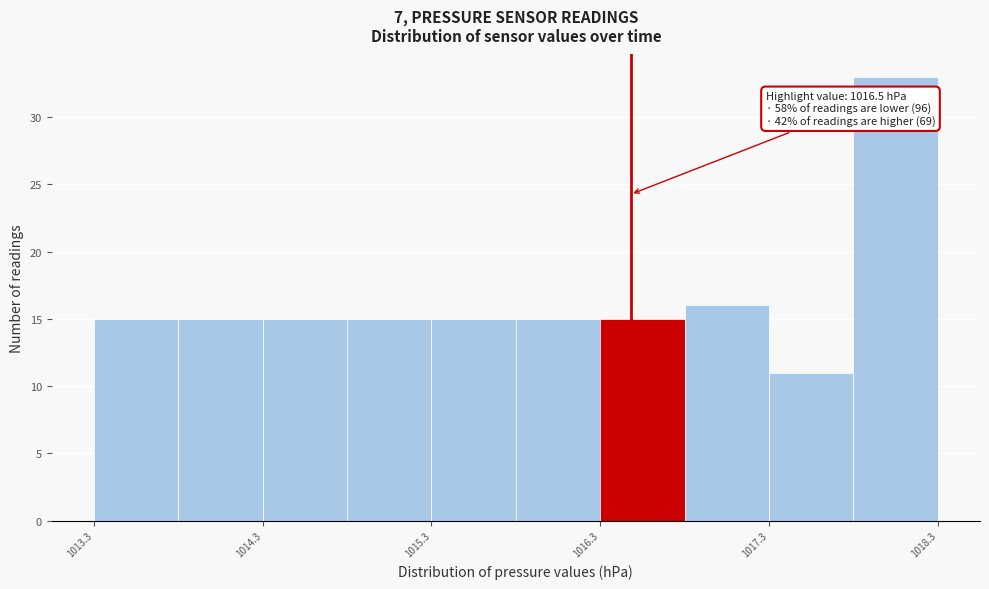

Which range on the x-axis has the tallest bar?

1017.82 to 1018.32